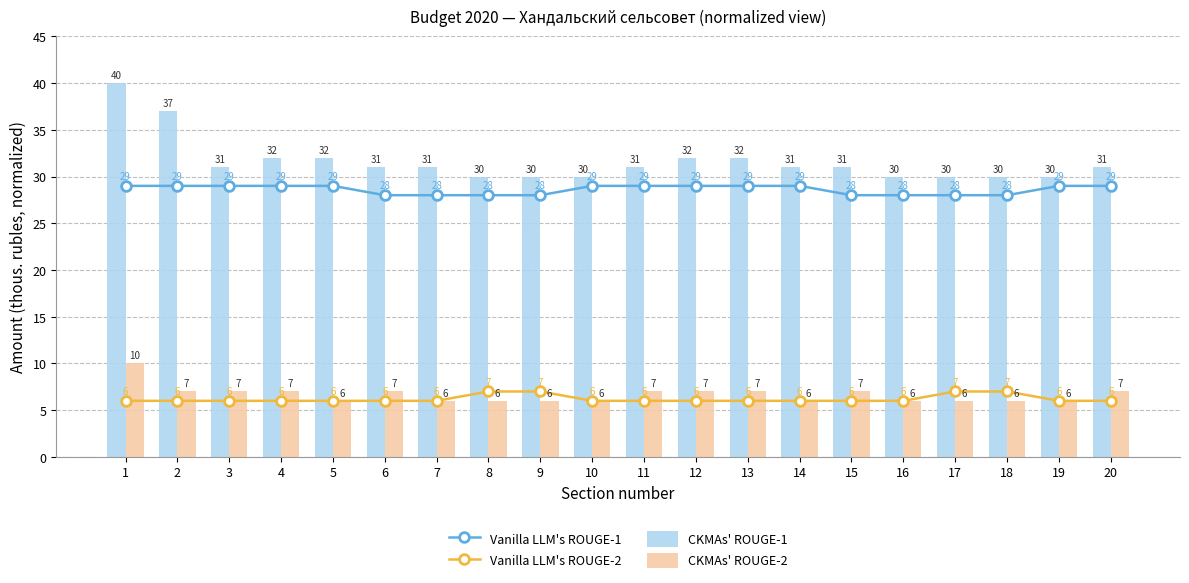

At how many categories does at least one series exceed 36?

2